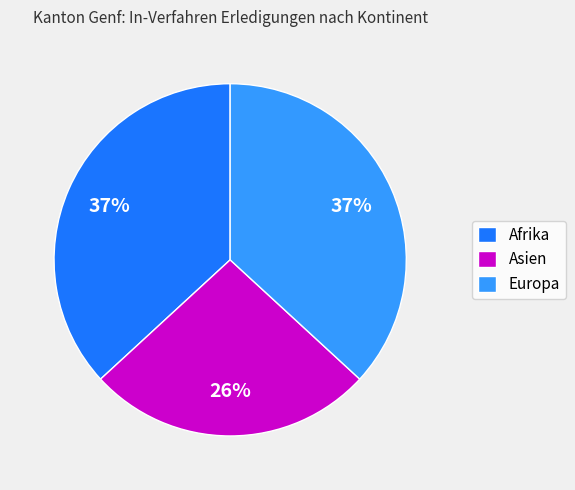

Approximately how many times larger is the value at Asien compared to Afrika?

0.7